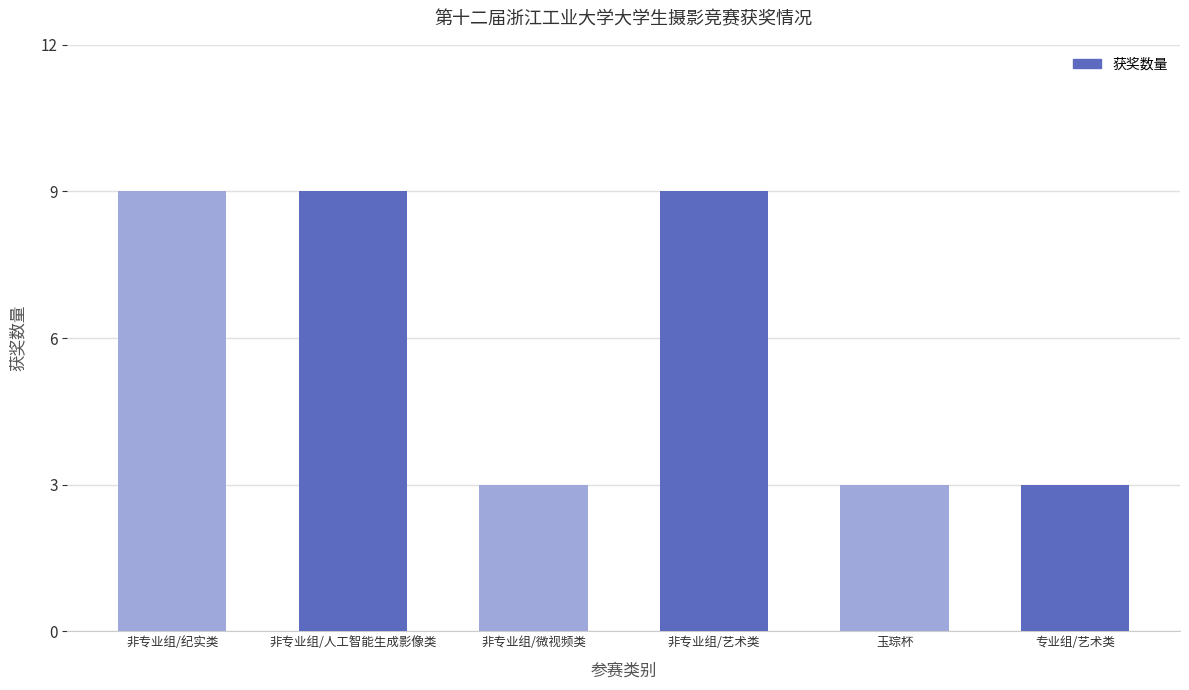

Reading right to left, list all the values displayed in this chart.

专业组/艺术类=3	玉琮杯=3	非专业组/艺术类=9	非专业组/微视频类=3	非专业组/人工智能生成影像类=9	非专业组/纪实类=9